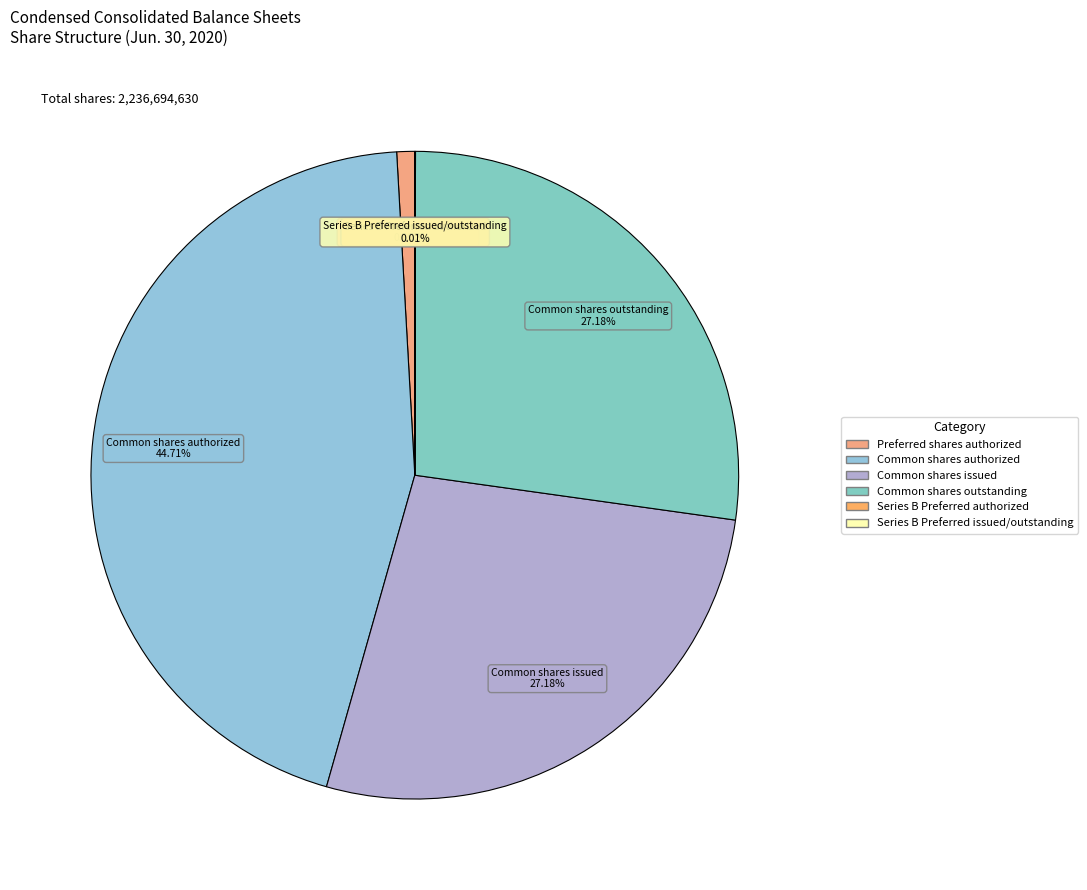

What is the largest slice in the pie chart?

Common shares authorized